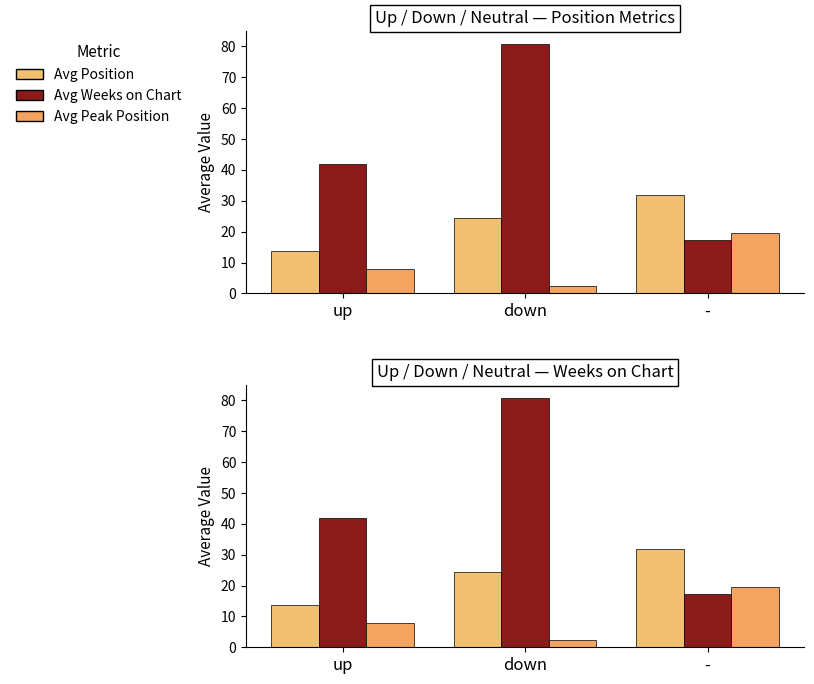

Reading left to right, what are all the values shown in this chart?

Avg Position: 13.7	24.4	32.0
Avg Weeks on Chart: 41.9	80.9	17.4
Avg Peak Position: 7.8	2.4	19.6